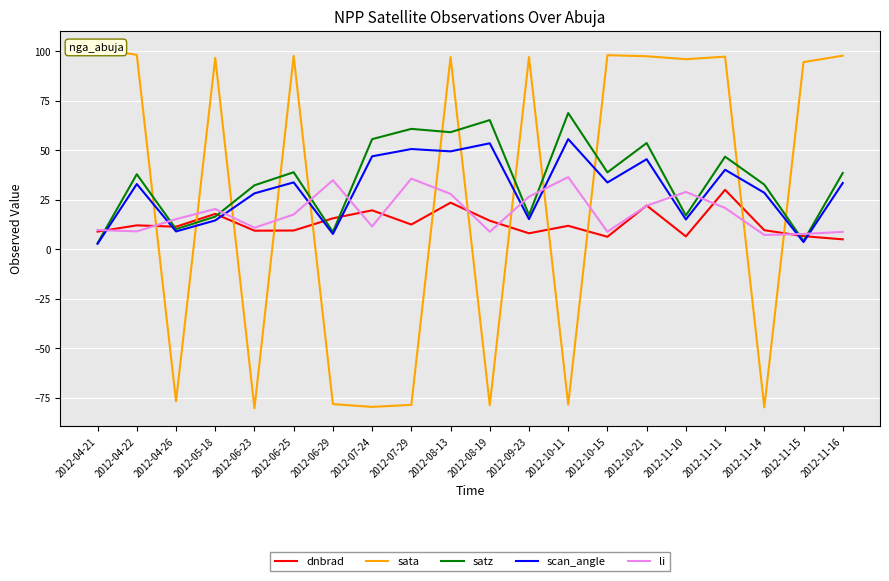

Which series has the largest total across all categories?

satz